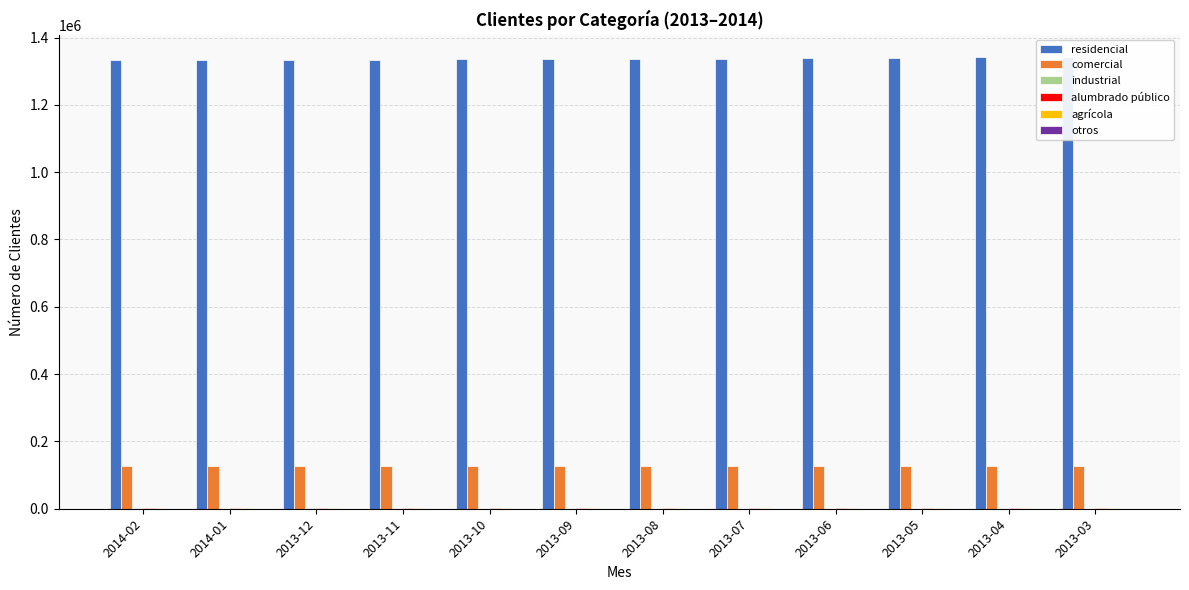

At which label does residencial first exceed 1336263?

2013-07